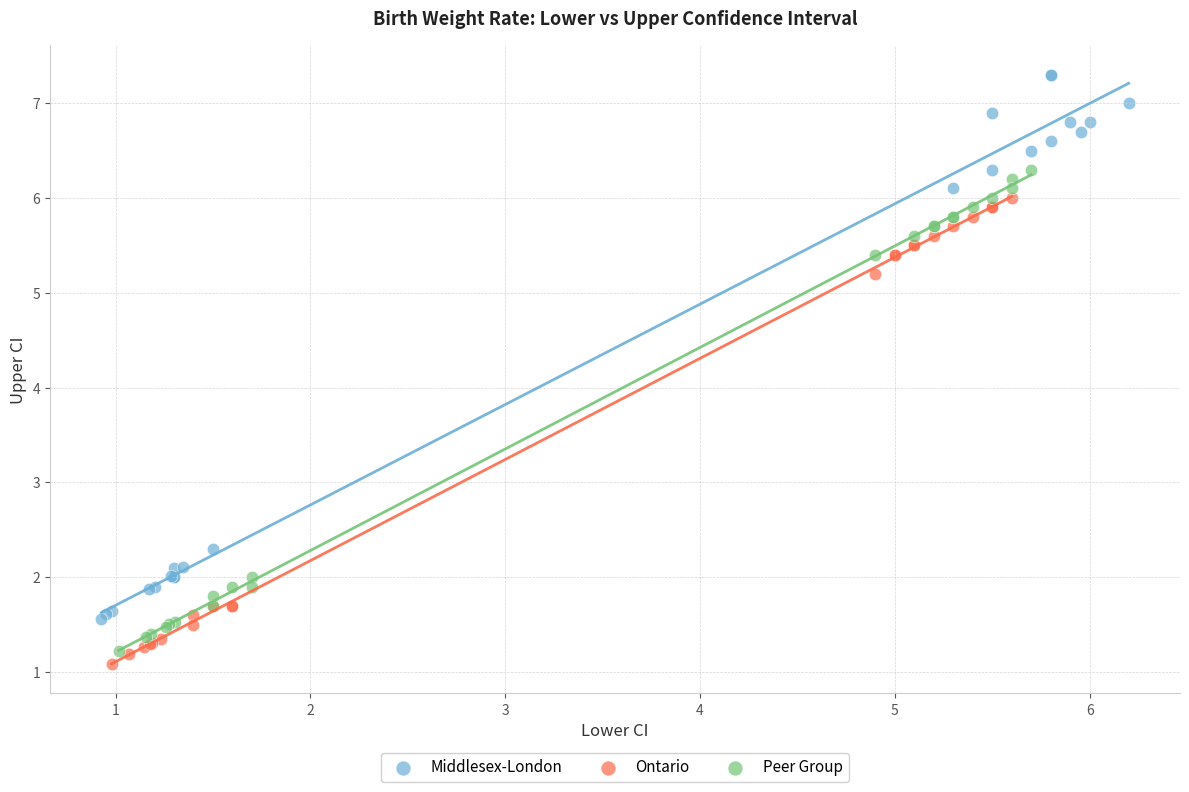

Which series reaches the maximum Y coordinate?

Middlesex-London